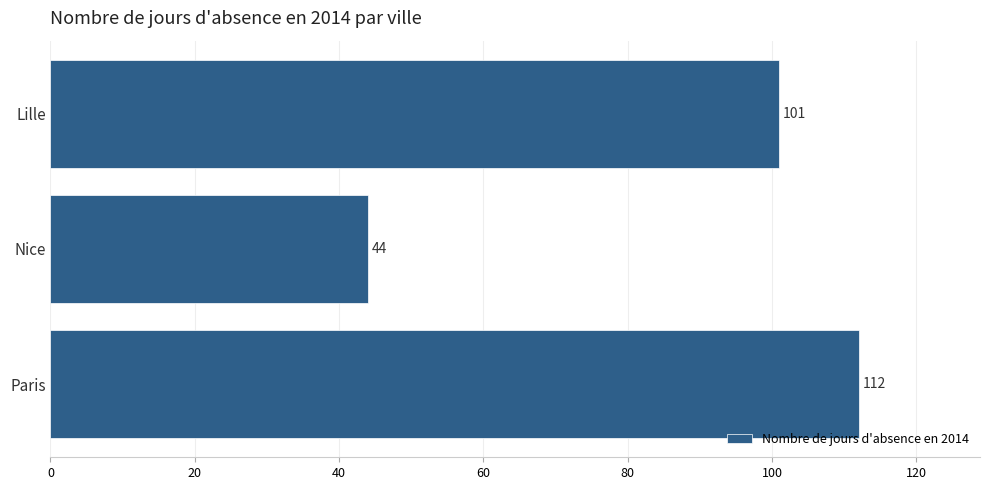

What is the difference between the maximum and minimum values?

68